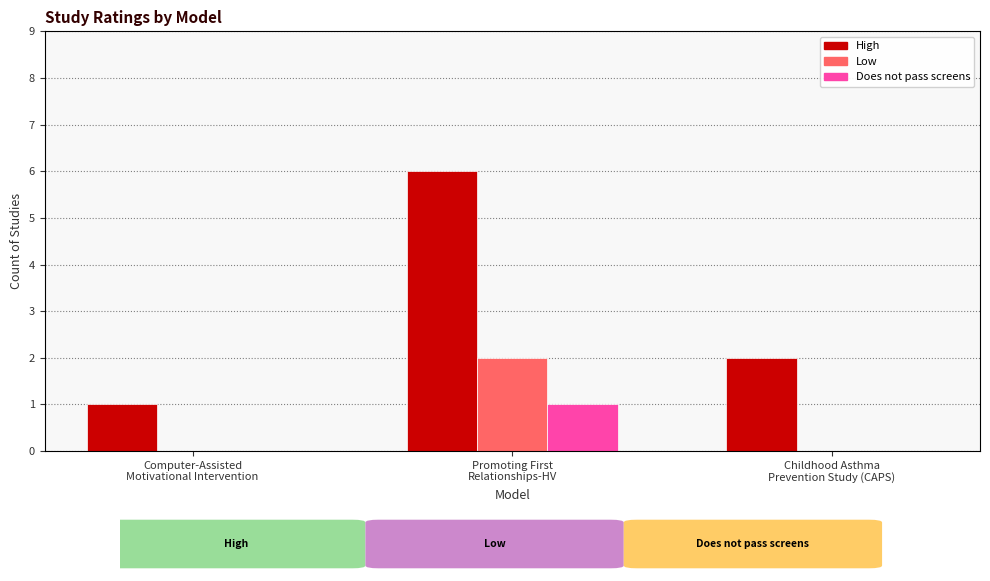

True or false: Low has a value of 0 at Childhood Asthma
Prevention Study (CAPS).

True